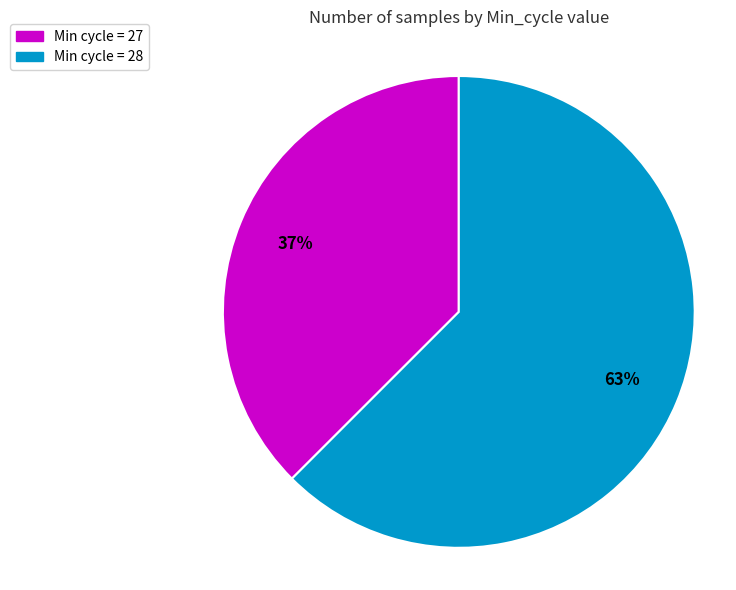

Does any single category account for the majority?

Yes